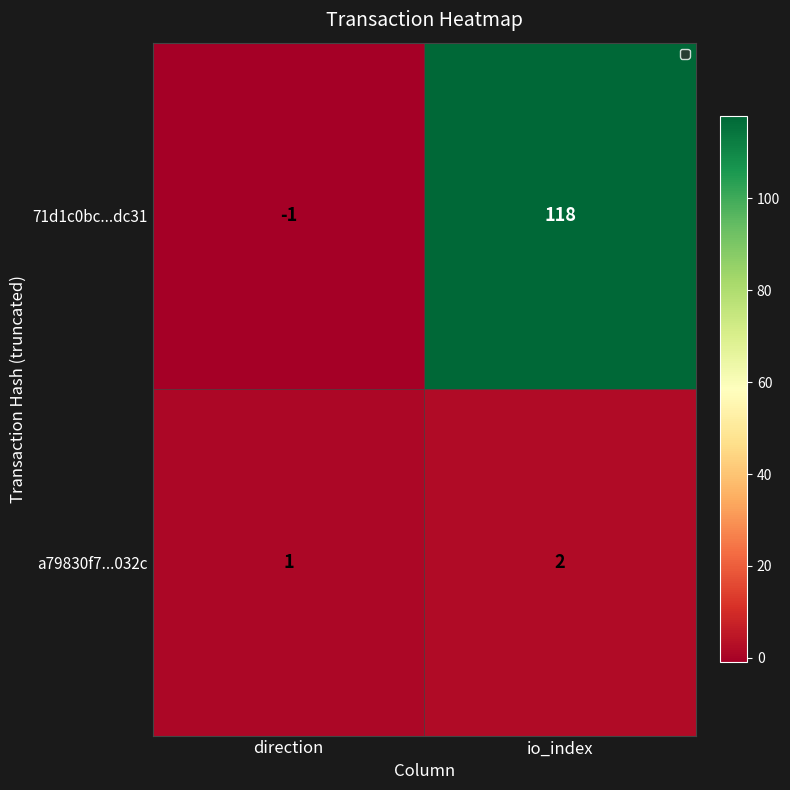

Which series changed the most between direction and io_index?

71d1c0bc...dc31